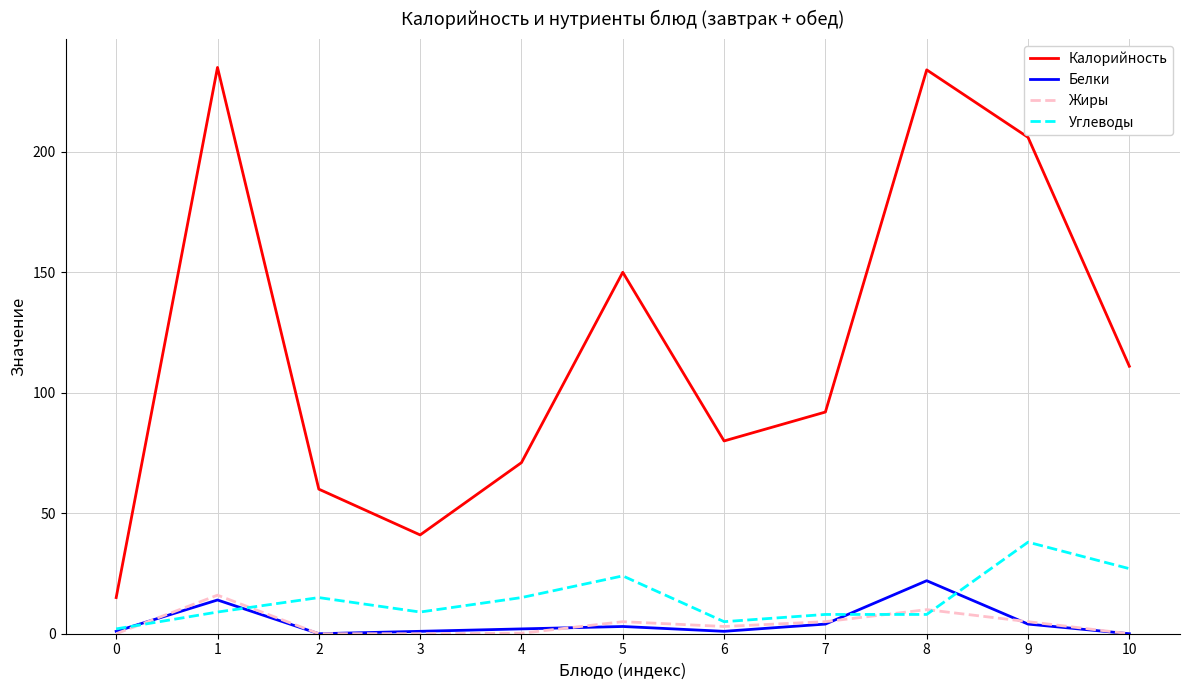

The value of Калорийность at 5 is 150.0. True or false?

True